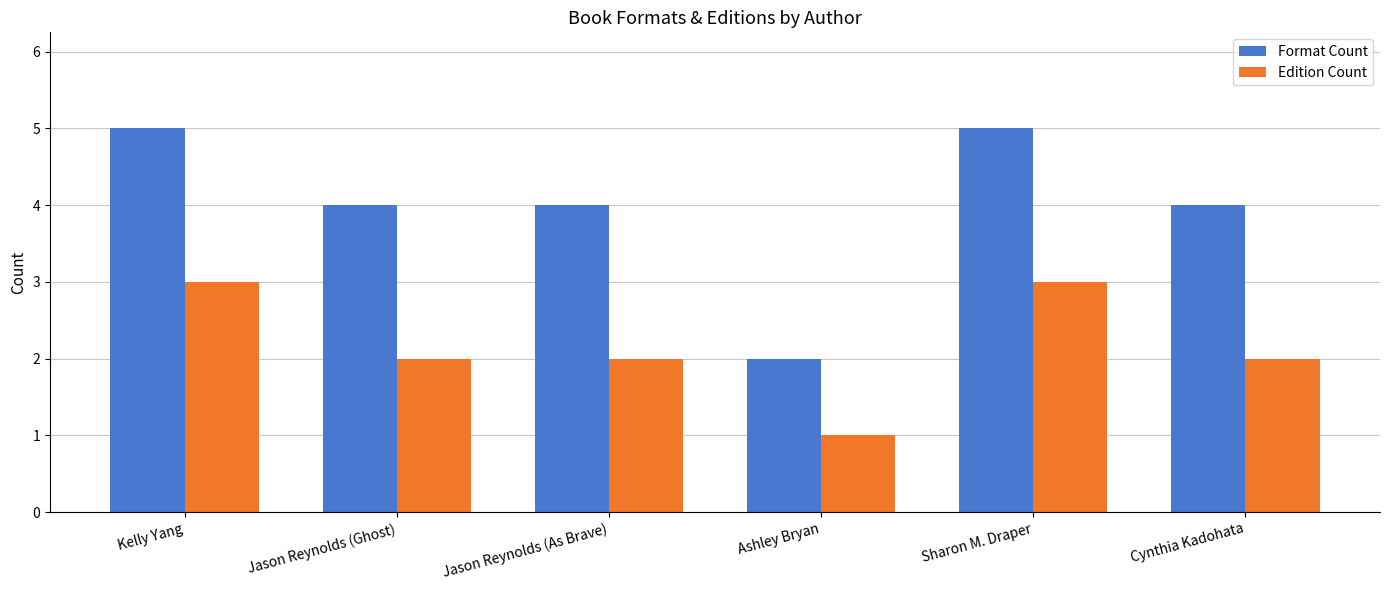

Which series has the largest range (max minus min)?

Format Count